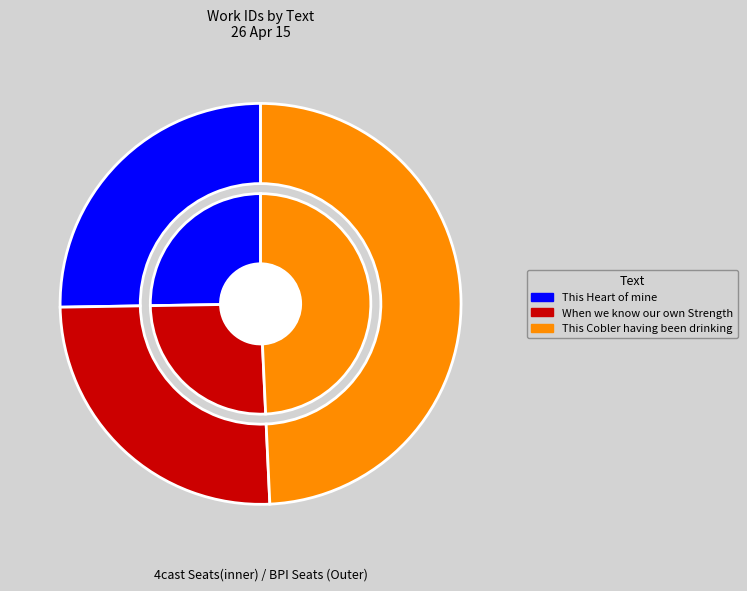

What is the total percentage of This Heart of mine and When we know our own Strength?

50.7%